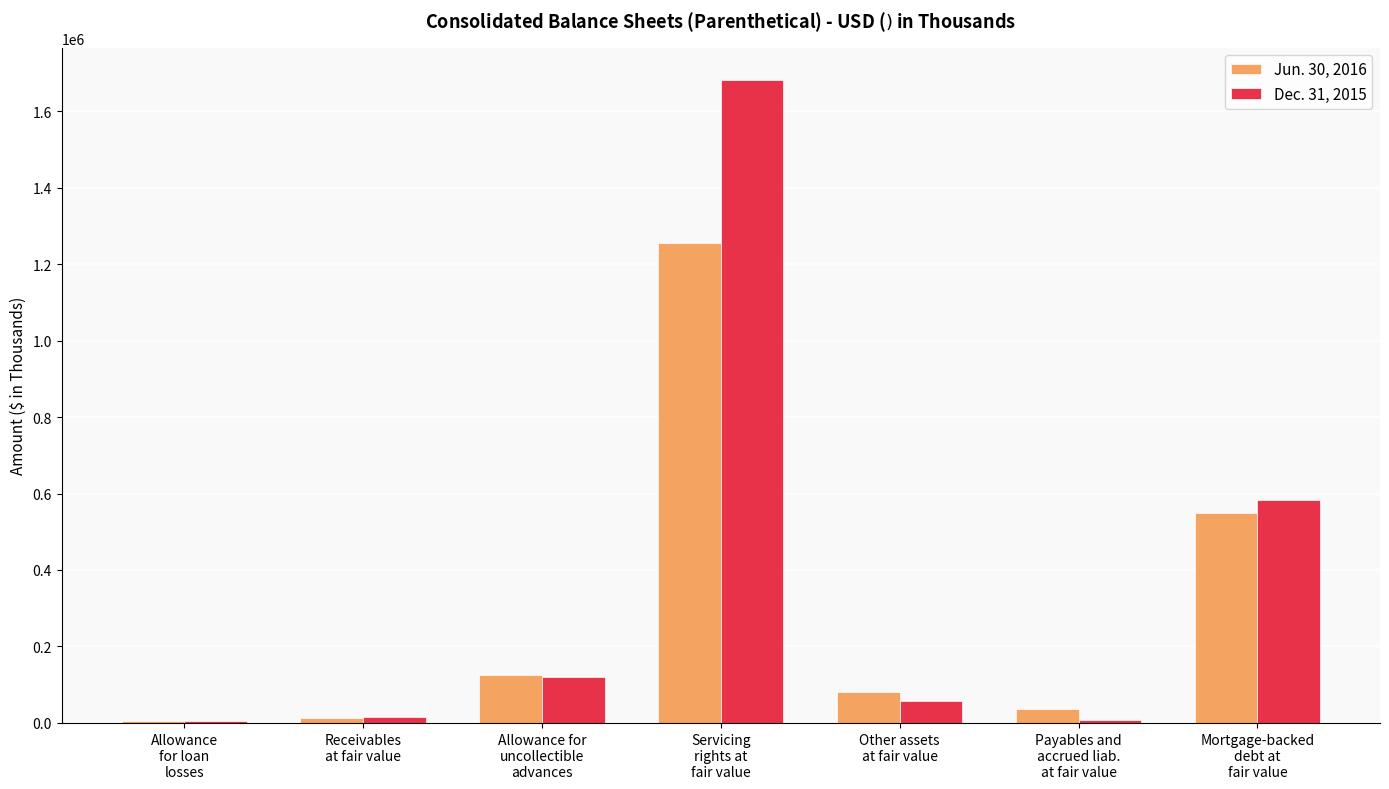

At which label is Dec. 31, 2015 closest to 843236?

Mortgage-backed
debt at
fair value